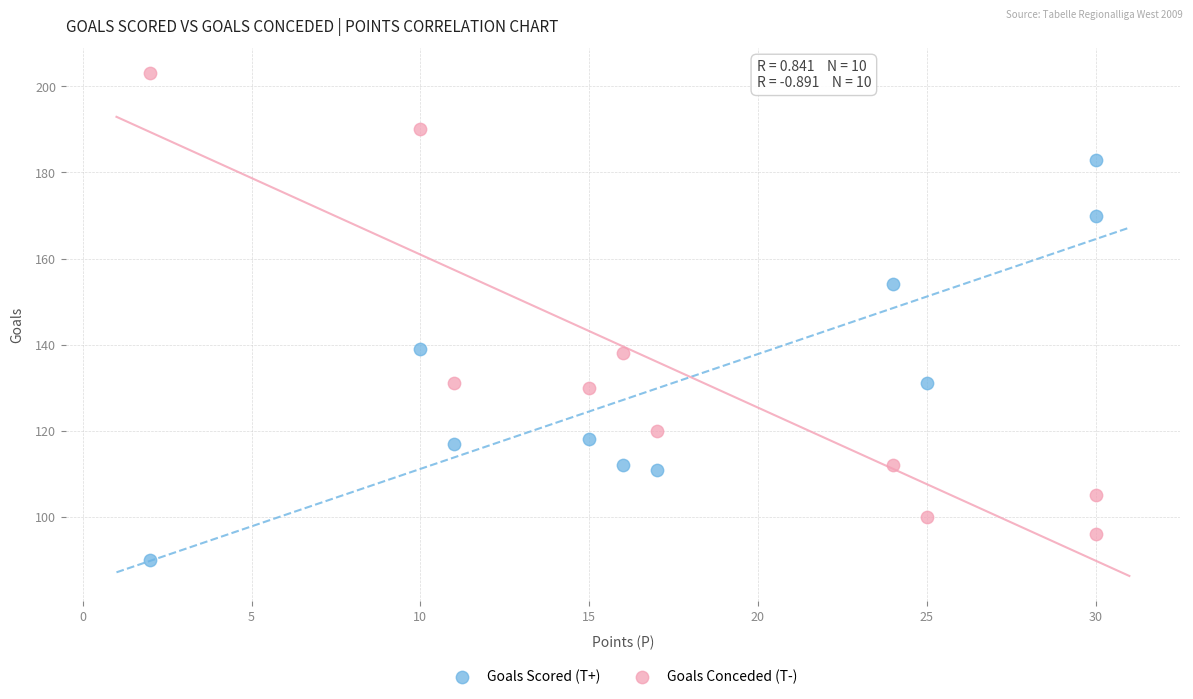

Which series has the widest spread of Y values?

Goals Conceded (T-)